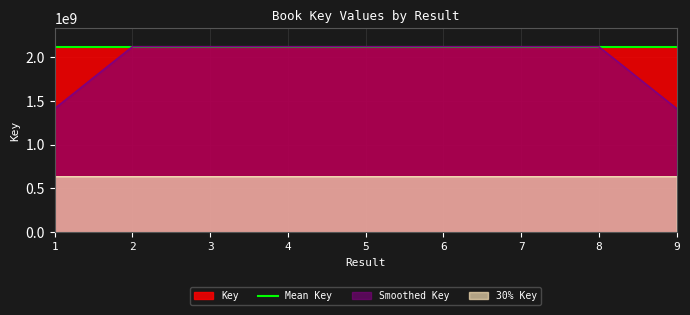

What is the sum of the values at 5 and 1?

4235869614